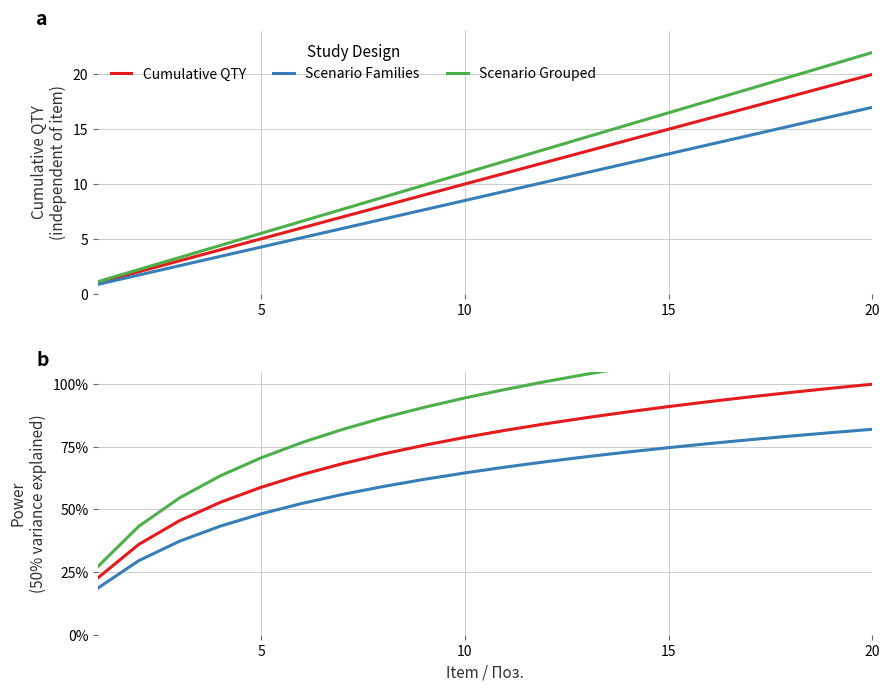

Is it true that Scenario Families equals 6.7 at 15?

False